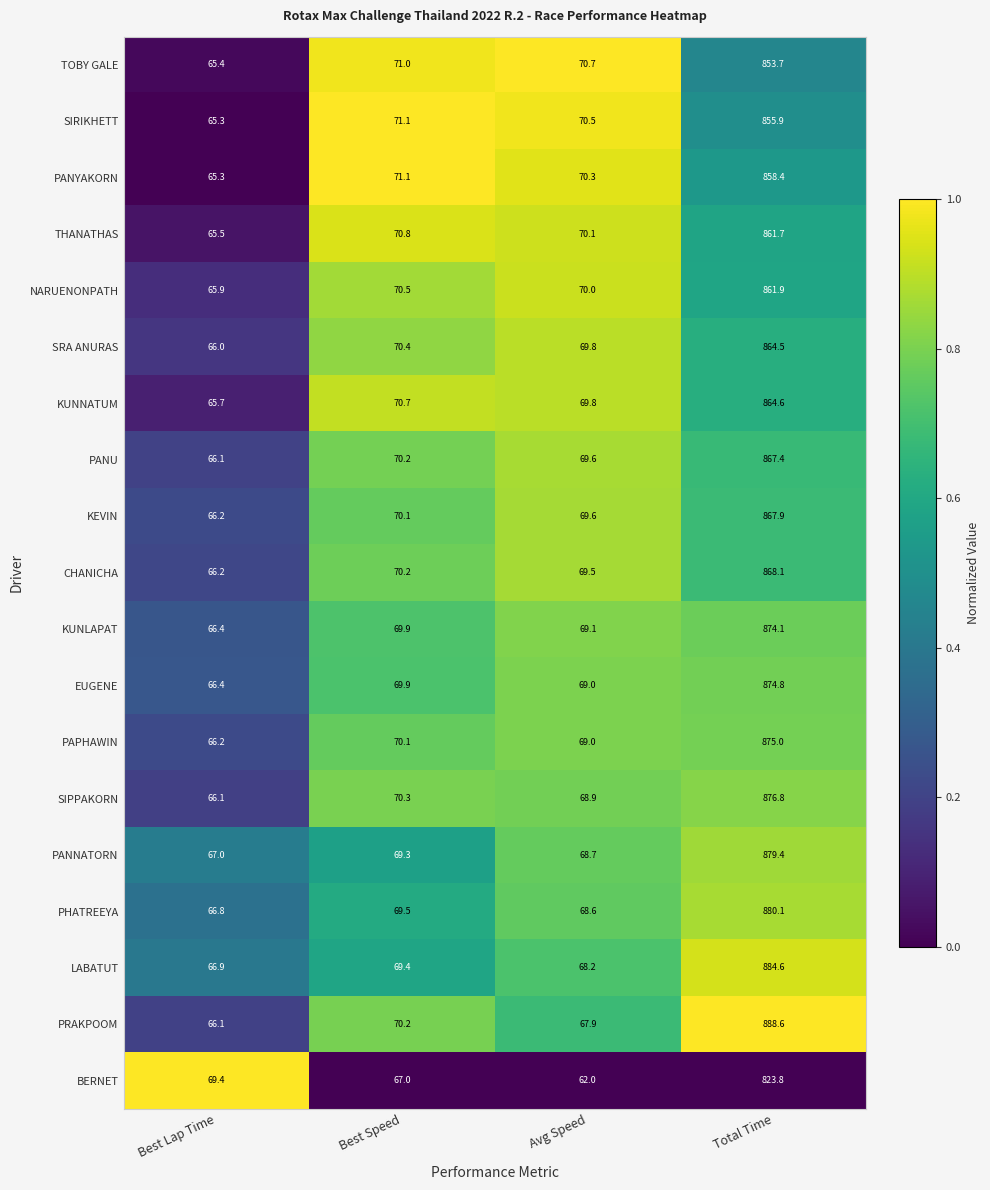

Which series has the largest total across all categories?

PRAKPOOM